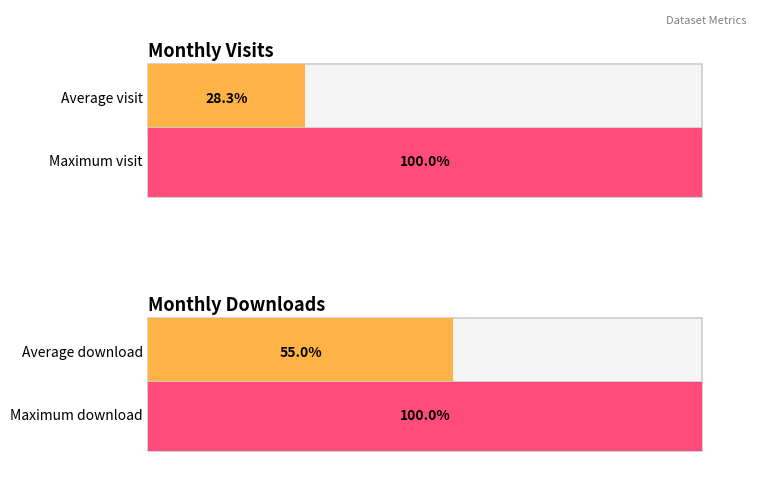

Are the bars grouped side by side (vs. stacked)?

Yes